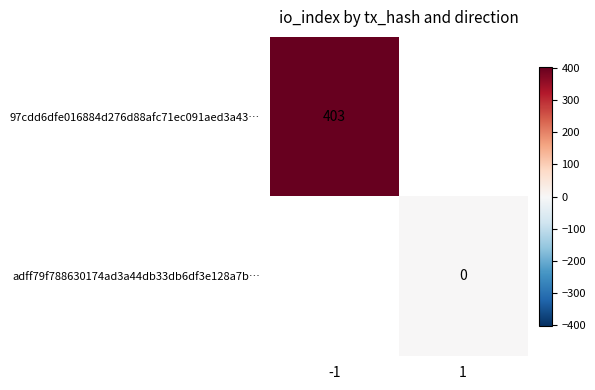

Rank the series at -1 from highest to lowest value.

97cdd6dfe016884d276d88afc71ec091aed3a43…, adff79f788630174ad3a44db33db6df3e128a7b…